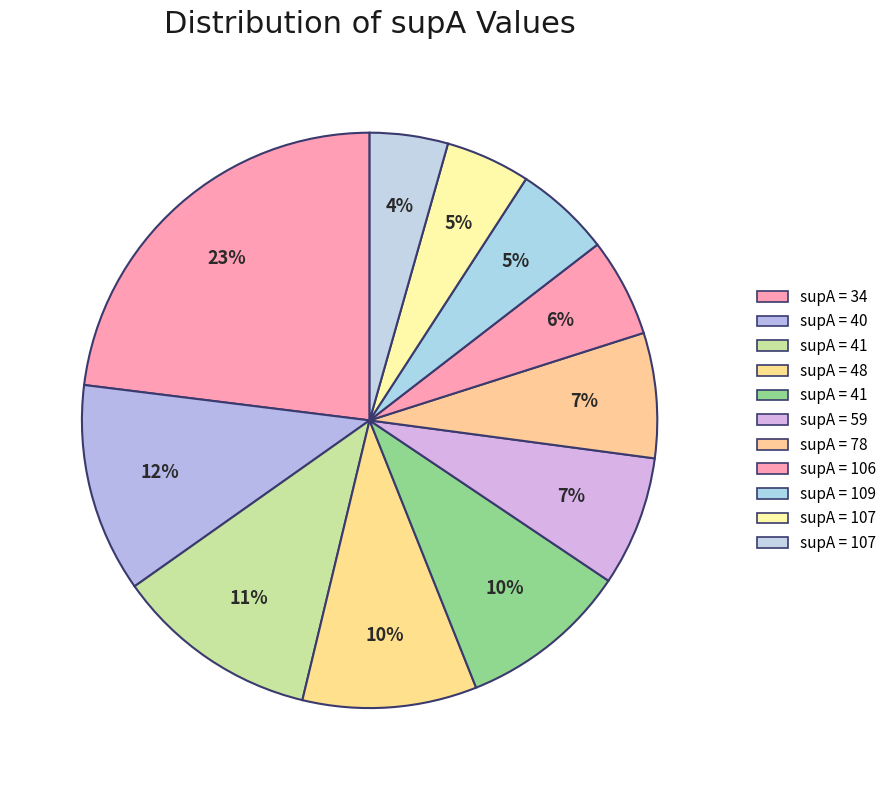

How many slices are in this pie chart?

11